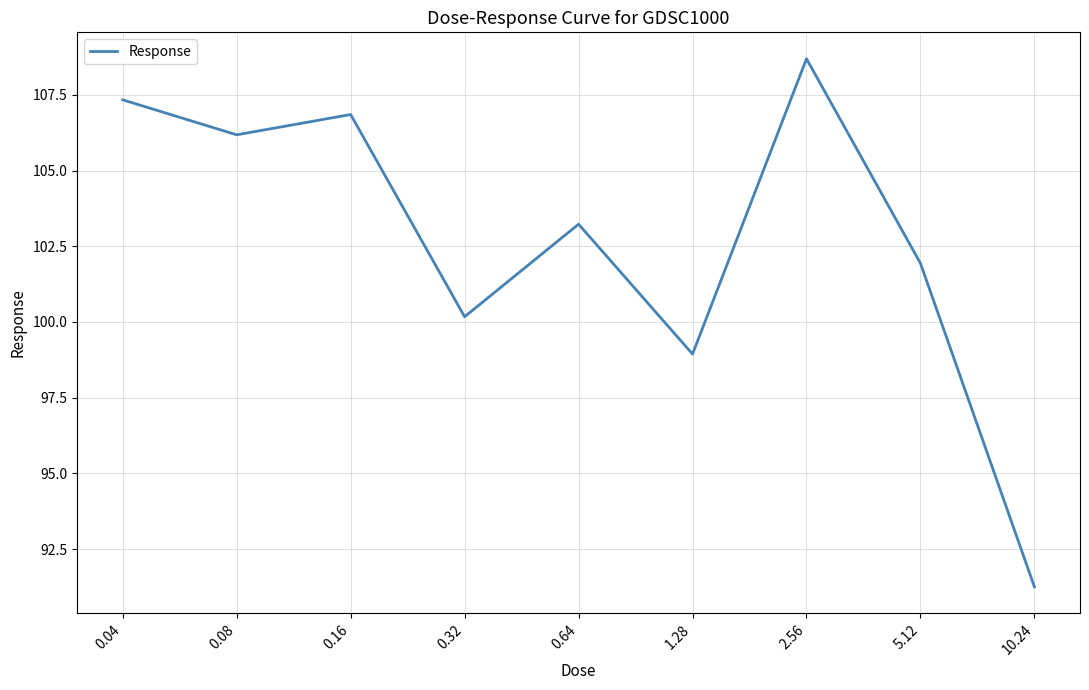

What is the average value?

102.7